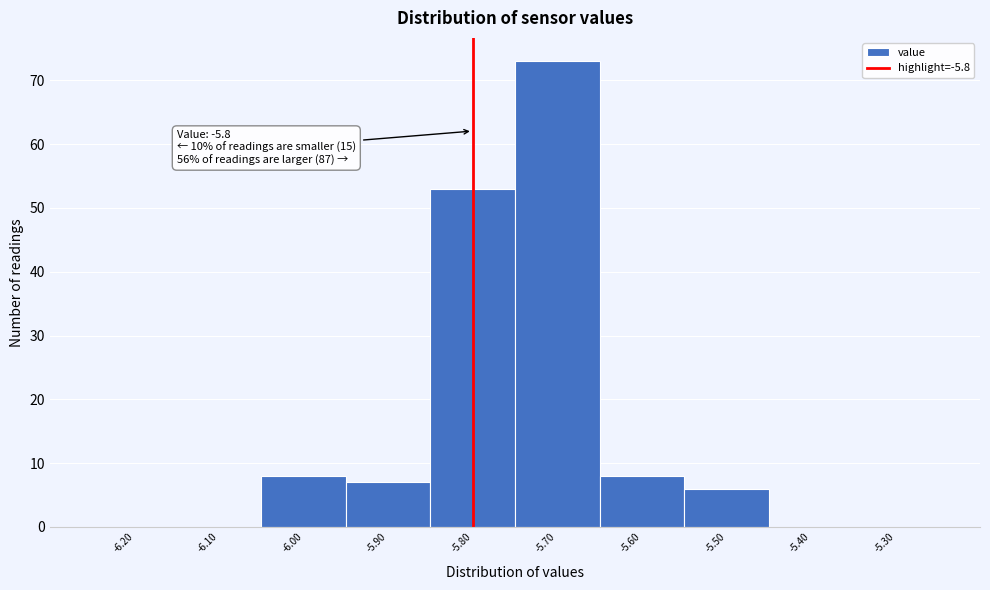

Which range on the x-axis has the tallest bar?

-5.75 to -5.65